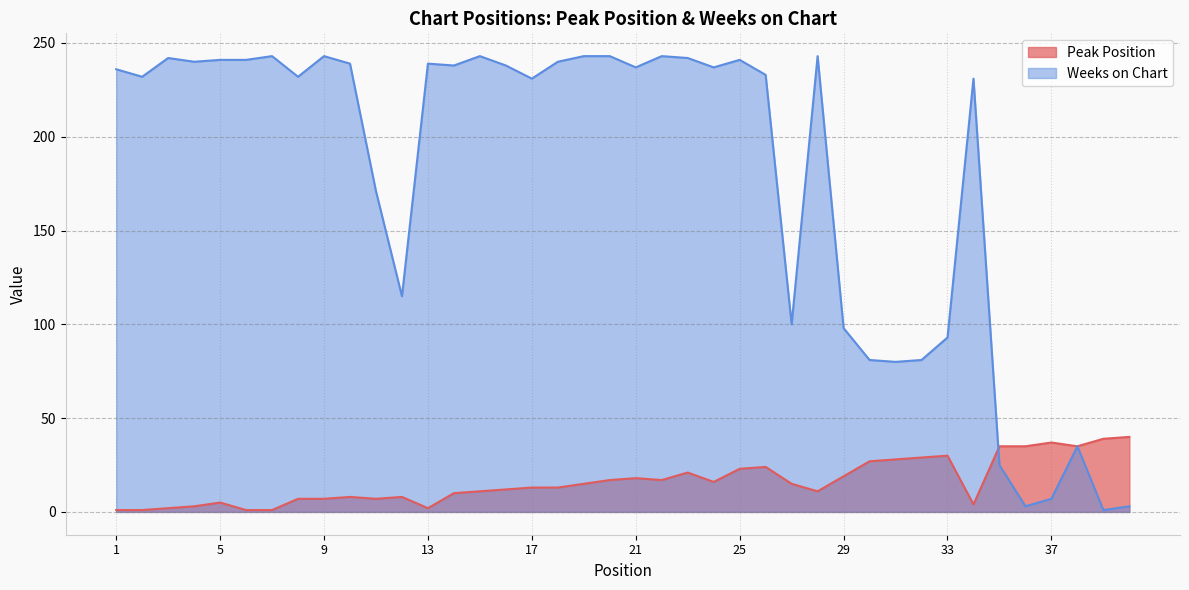

At which category is the sum across all series the highest?

25